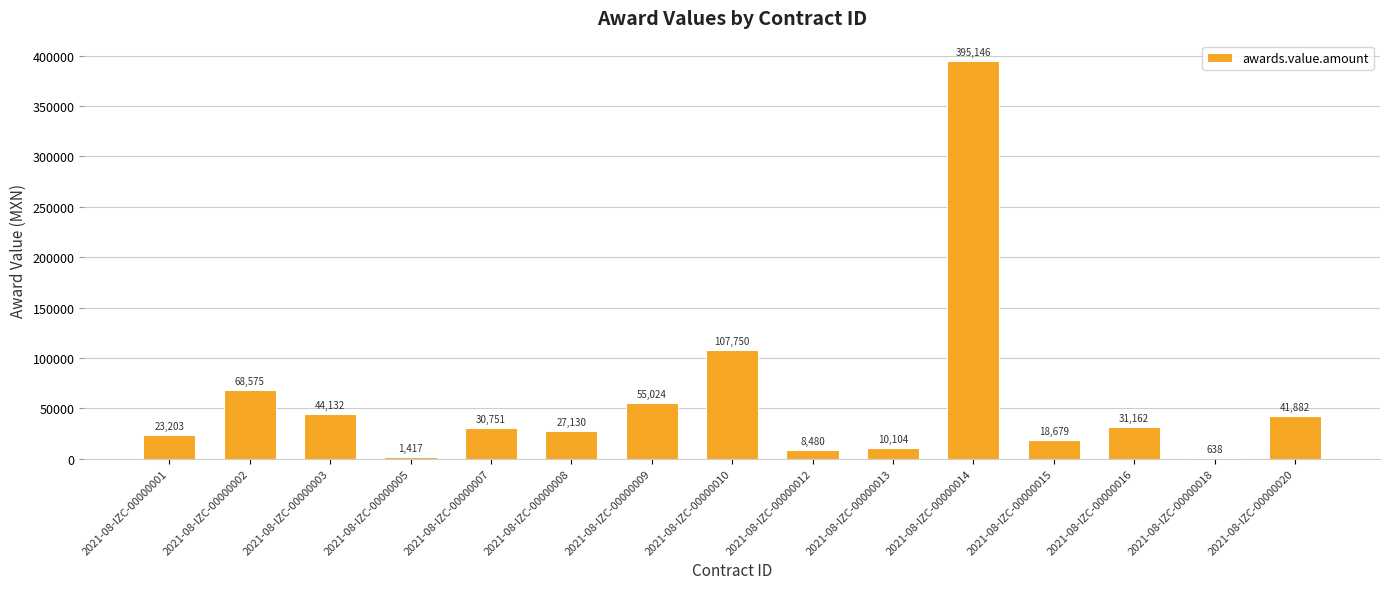

Which has a higher value, 2021-08-IZC-00000002 or 2021-08-IZC-00000001?

2021-08-IZC-00000002